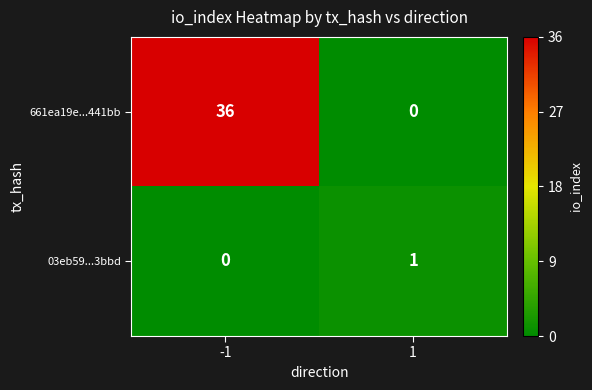

What is the sum of the 661ea19e...441bb values at 1 and -1?

36